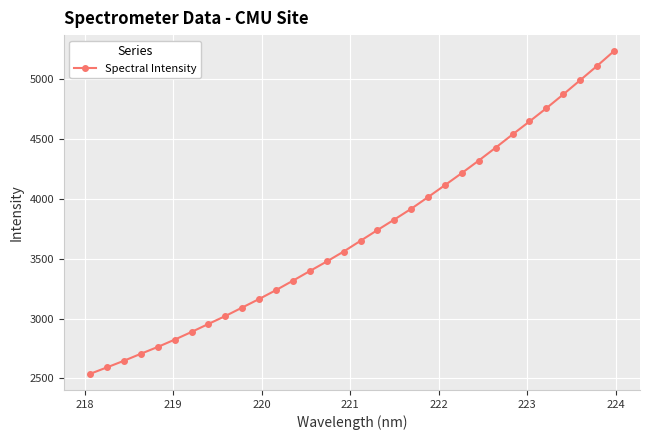

What is the difference between the maximum and minimum values?

2698.9